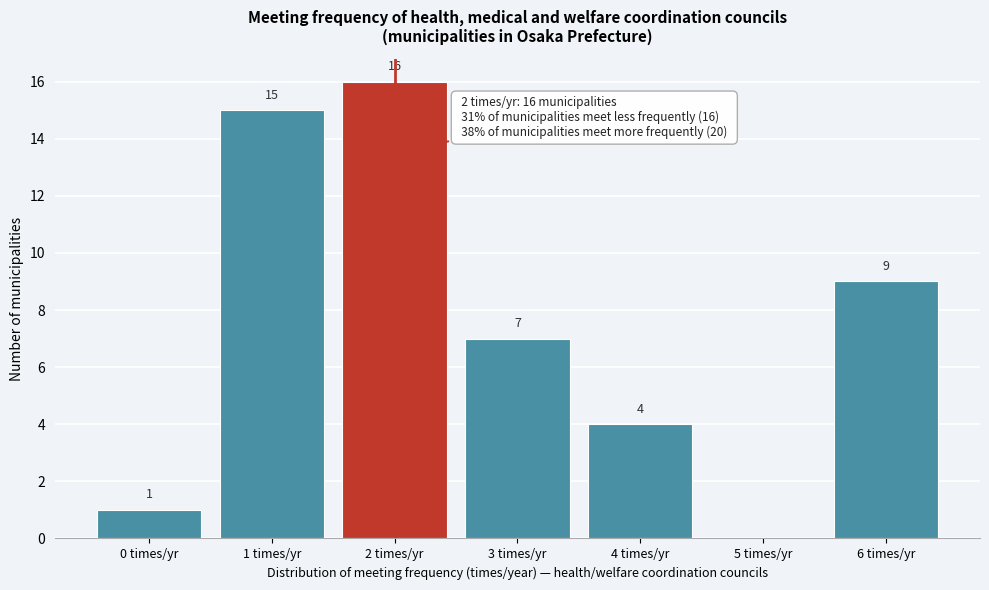

Reading left to right, extract all data points from this chart.

0 times/yr=1	1 times/yr=15	2 times/yr=16	3 times/yr=7	4 times/yr=4	5 times/yr=0	6 times/yr=9